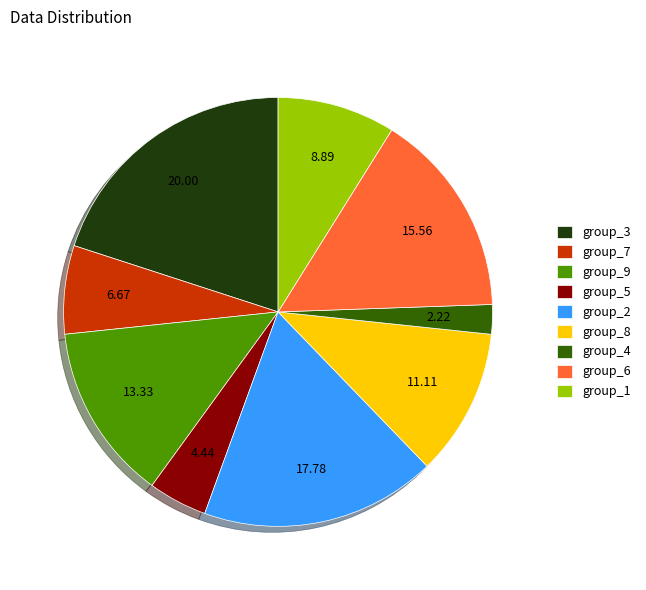

Is group_6 the majority of the pie?

No